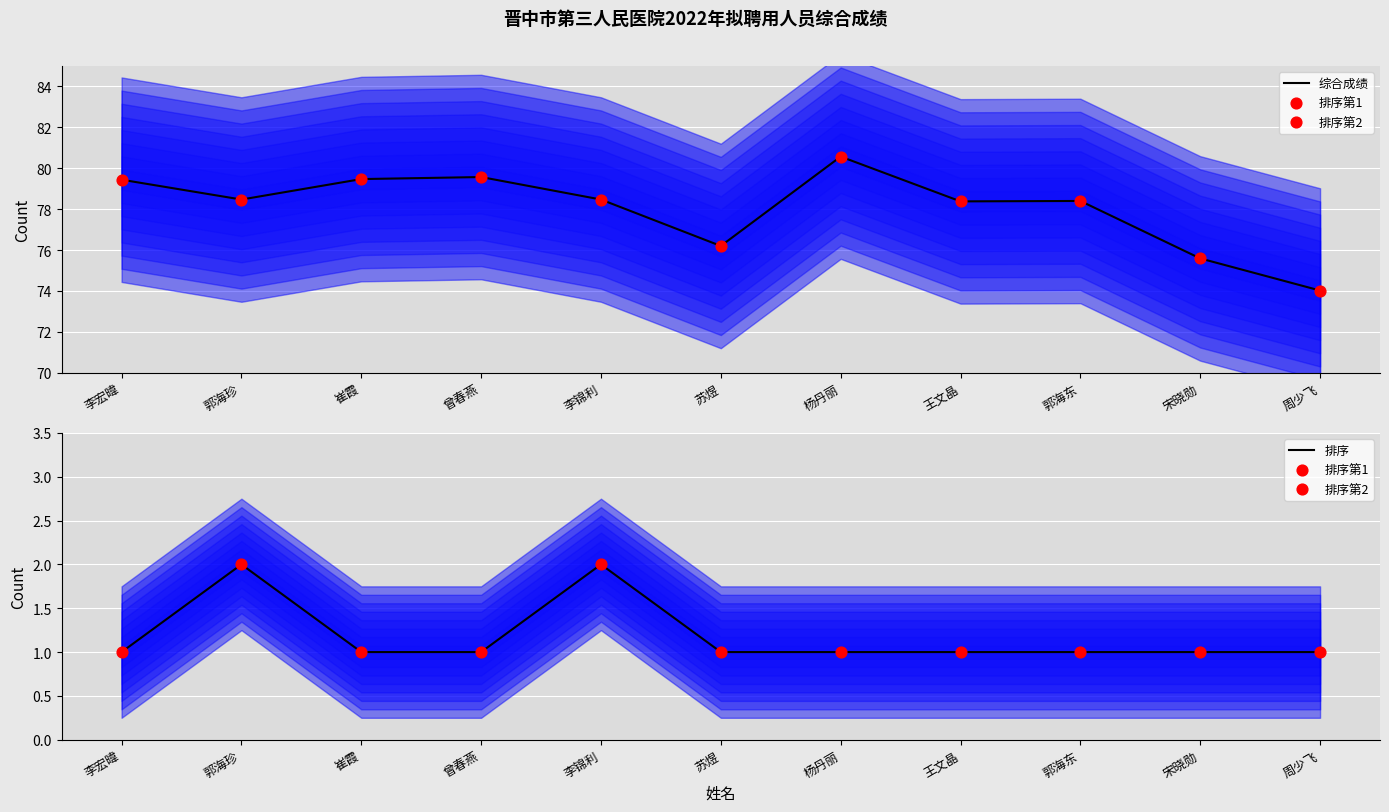

Which series reaches the minimum Y coordinate?

排序